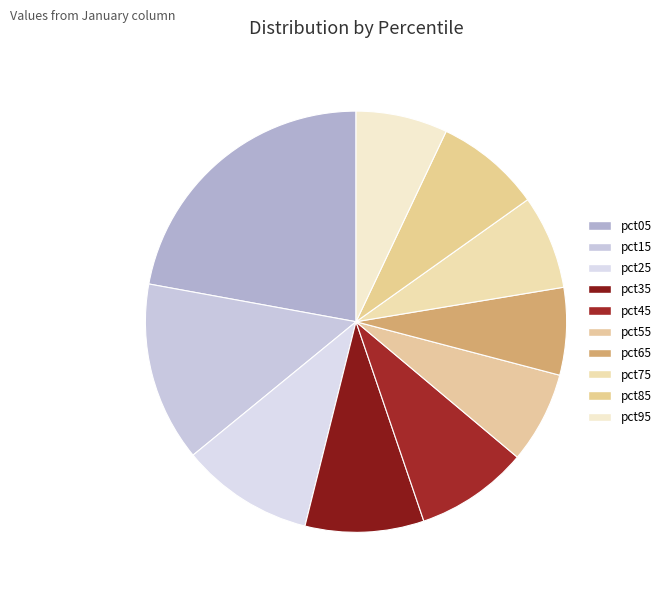

Which slice is the largest?

pct05